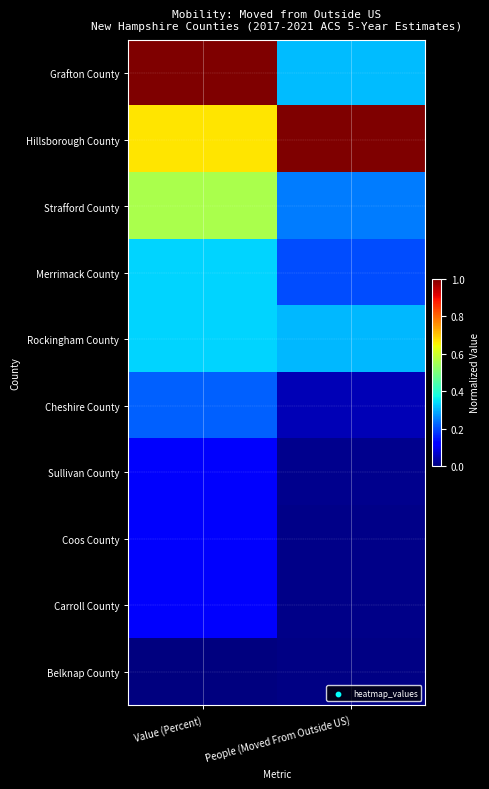

Reading left to right, what are all the values shown in this chart?

Grafton County: Value (Percent)=1.0	People (Moved From Outside US)=0.3
Hillsborough County: Value (Percent)=0.7	People (Moved From Outside US)=1.0
Strafford County: Value (Percent)=0.6	People (Moved From Outside US)=0.2
Merrimack County: Value (Percent)=0.3	People (Moved From Outside US)=0.2
Rockingham County: Value (Percent)=0.3	People (Moved From Outside US)=0.3
Cheshire County: Value (Percent)=0.2	People (Moved From Outside US)=0.1
Sullivan County: Value (Percent)=0.1	People (Moved From Outside US)=0.0
Coos County: Value (Percent)=0.1	People (Moved From Outside US)=0.0
Carroll County: Value (Percent)=0.1	People (Moved From Outside US)=0.0
Belknap County: Value (Percent)=0.0	People (Moved From Outside US)=0.0